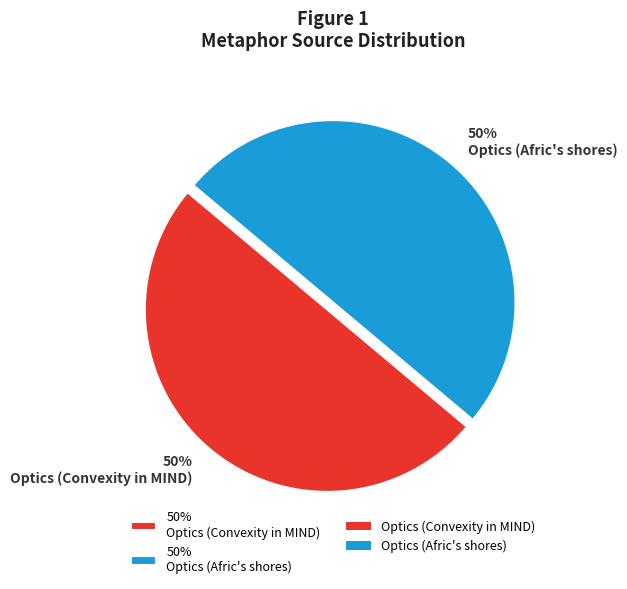

To the nearest percent, what is the combined percentage of 50% Optics (Convexity in MIND) and 50% Optics (Afric's shores)?

100%